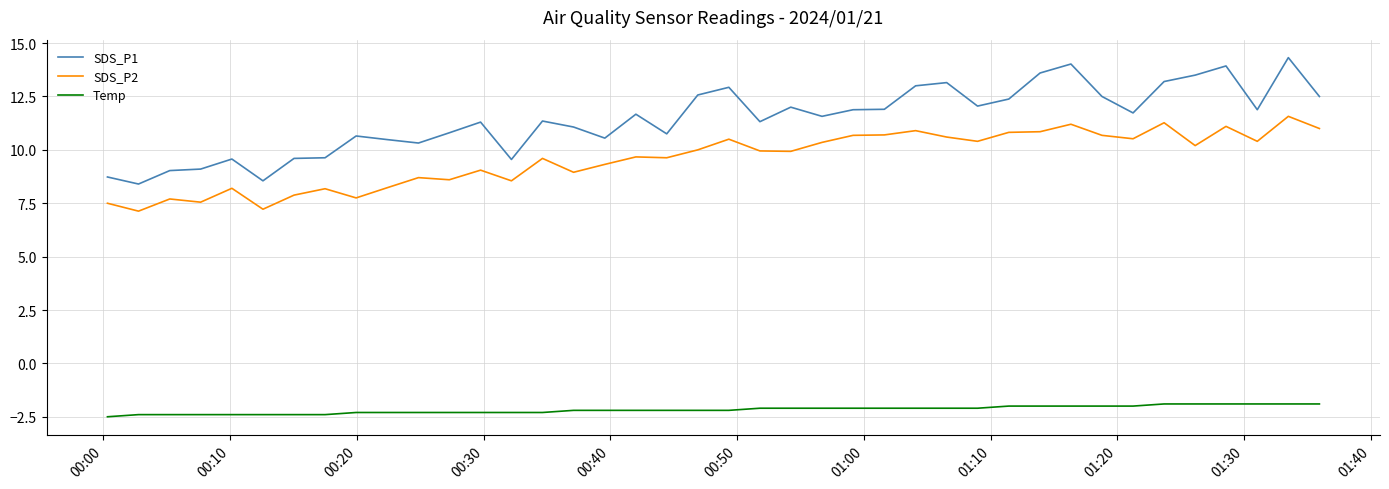

What is the difference between the maximum and minimum values in the SDS_P2 series?

4.4